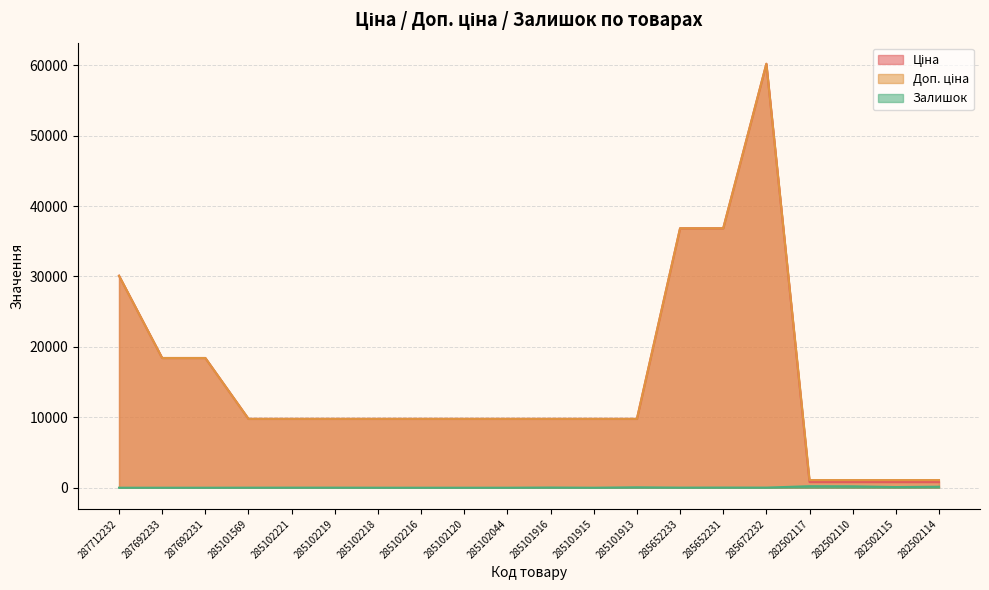

Reading right to left, extract all data points from this chart.

Ціна: 282502114=802.1	282502115=802.1	282502110=802.1	282502117=802.1	285672232=60205.6	285652231=36841.8	285652233=36841.8	285101913=9775.5	285101915=9775.5	285101916=9775.5	285102044=9775.5	285102120=9775.5	285102216=9775.5	285102218=9775.5	285102219=9775.5	285102221=9775.5	285101569=9775.5	287692231=18420.9	287692233=18420.9	287712232=30102.8
Доп. ціна: 282502114=1087.0	282502115=1087.0	282502110=1087.0	282502117=1087.0	285672232=60205.6	285652231=36841.8	285652233=36841.8	285101913=9775.5	285101915=9775.5	285101916=9775.5	285102044=9775.5	285102120=9775.5	285102216=9775.5	285102218=9775.5	285102219=9775.5	285102221=9775.5	285101569=9775.5	287692231=18420.9	287692233=18420.9	287712232=30102.8
Залишок: 282502114=143.0	282502115=95.0	282502110=200.0	282502117=215.0	285672232=16.0	285652231=23.0	285652233=14.0	285101913=58.0	285101915=0.0	285101916=26.0	285102044=1.0	285102120=0.0	285102216=0.0	285102218=3.0	285102219=11.0	285102221=11.0	285101569=7.0	287692231=0.0	287692233=0.0	287712232=0.0